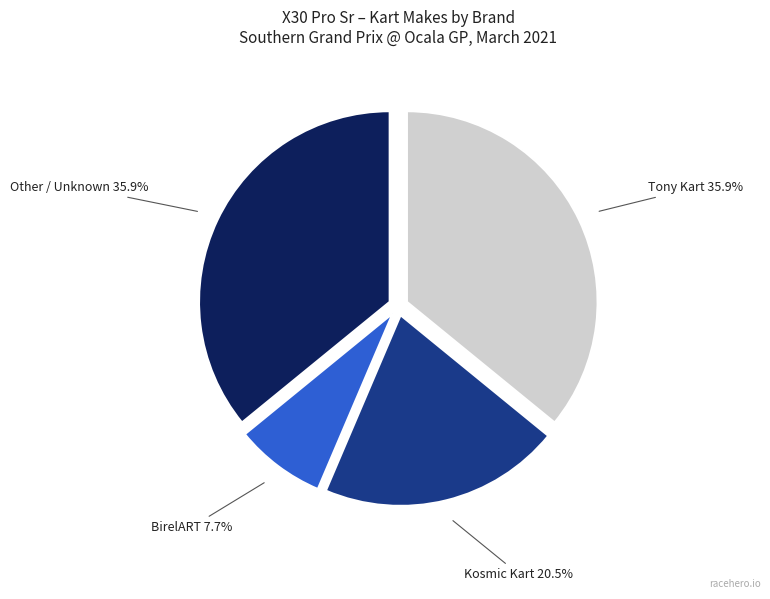

Is there a majority slice in this chart?

No